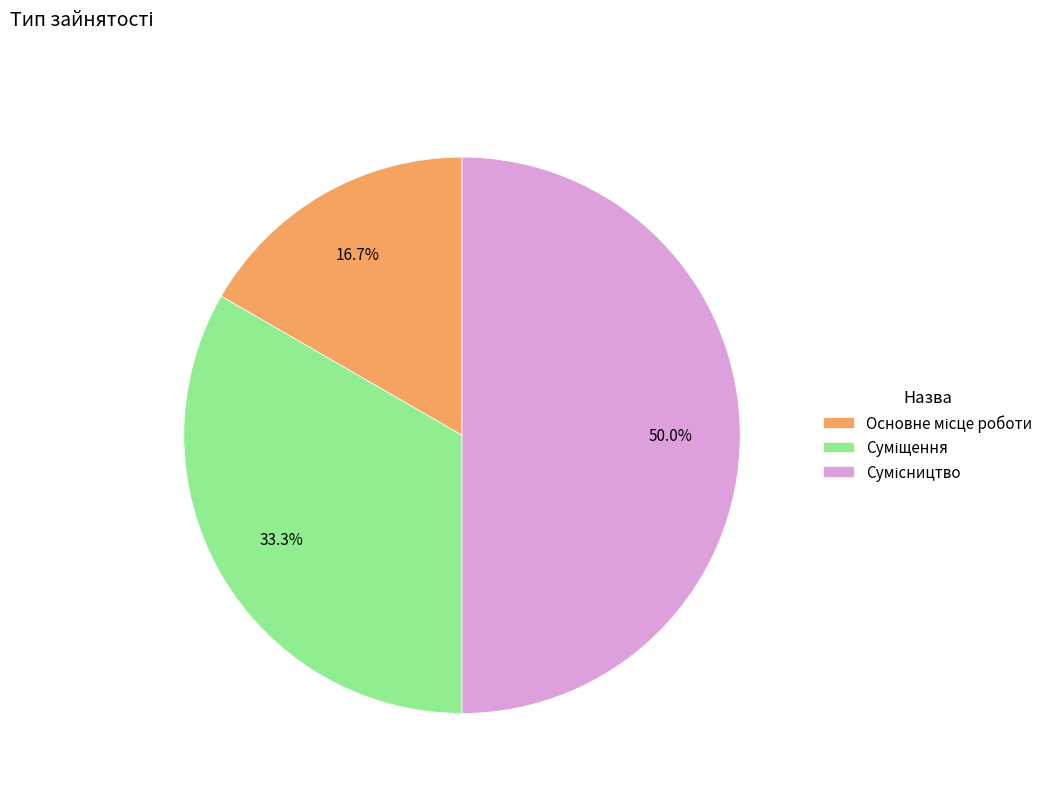

Which has a higher value, Суміщення or Сумісництво?

Сумісництво